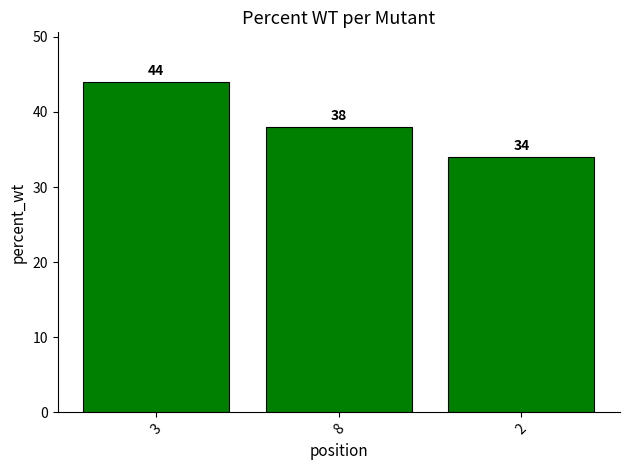

Is it true that the value at 2 is 55?

False